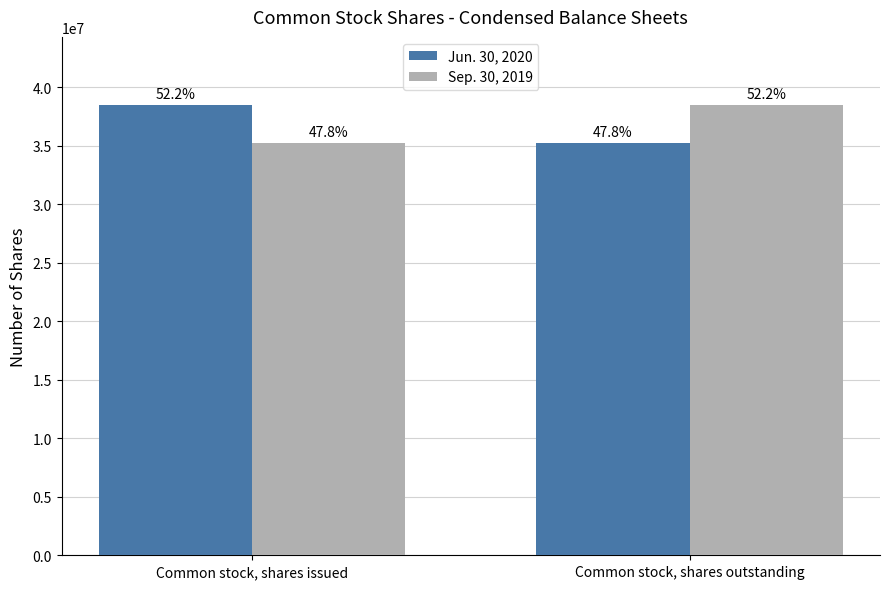

Between Common stock, shares outstanding and Common stock, shares issued, which is larger?

Common stock, shares issued